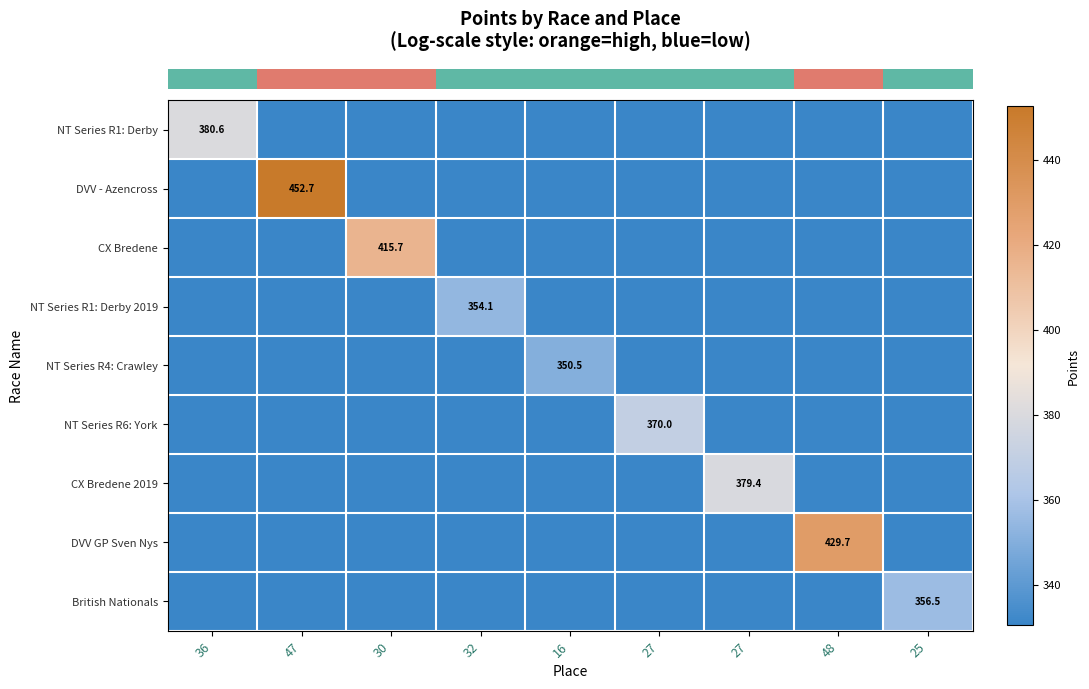

What is the total value across all series at 16?

2994.7